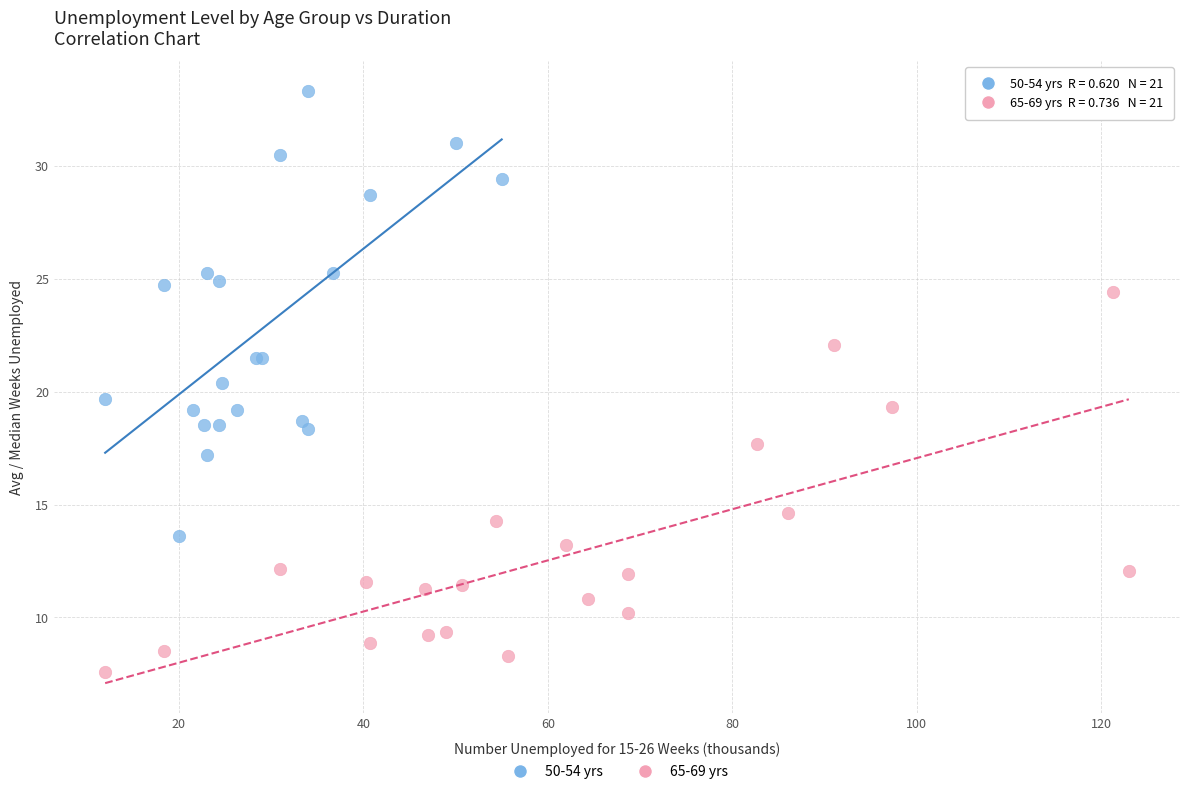

Which series contains the highest Y value?

50-54 yrs